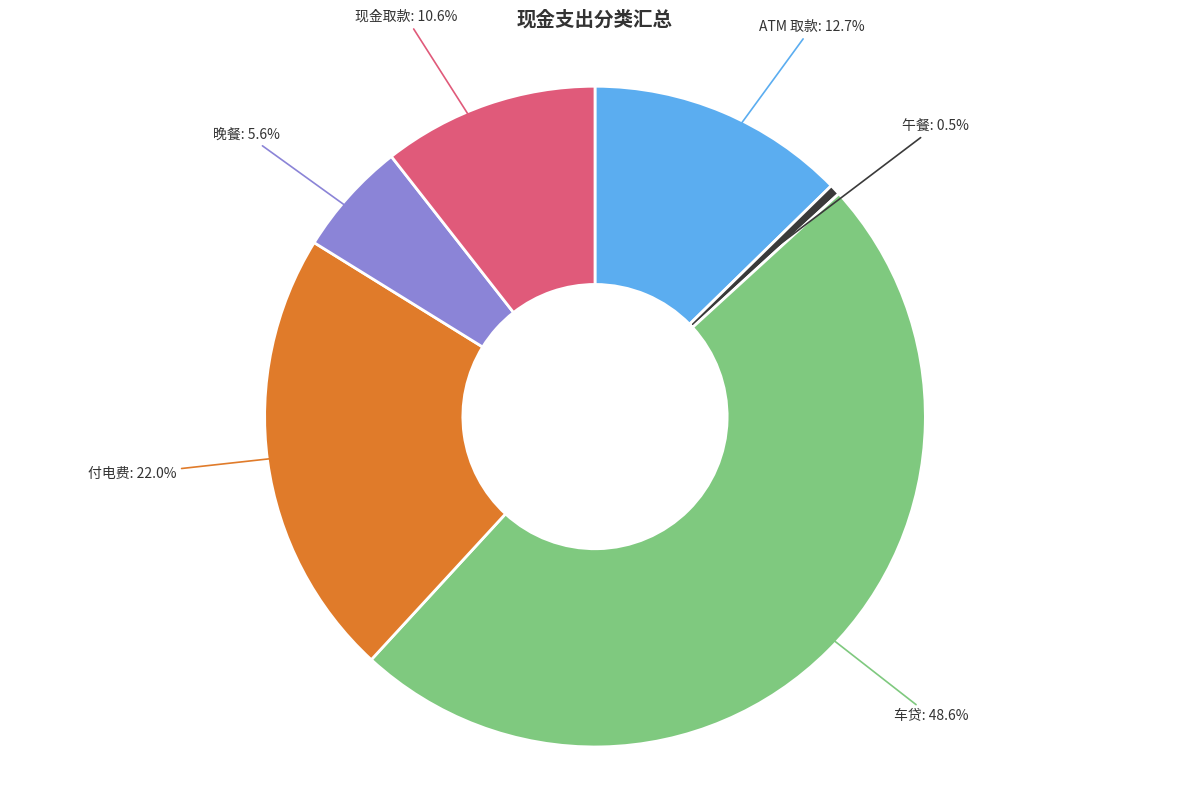

Approximately how many times larger is the value at 车贷 compared to ATM 取款?

3.8